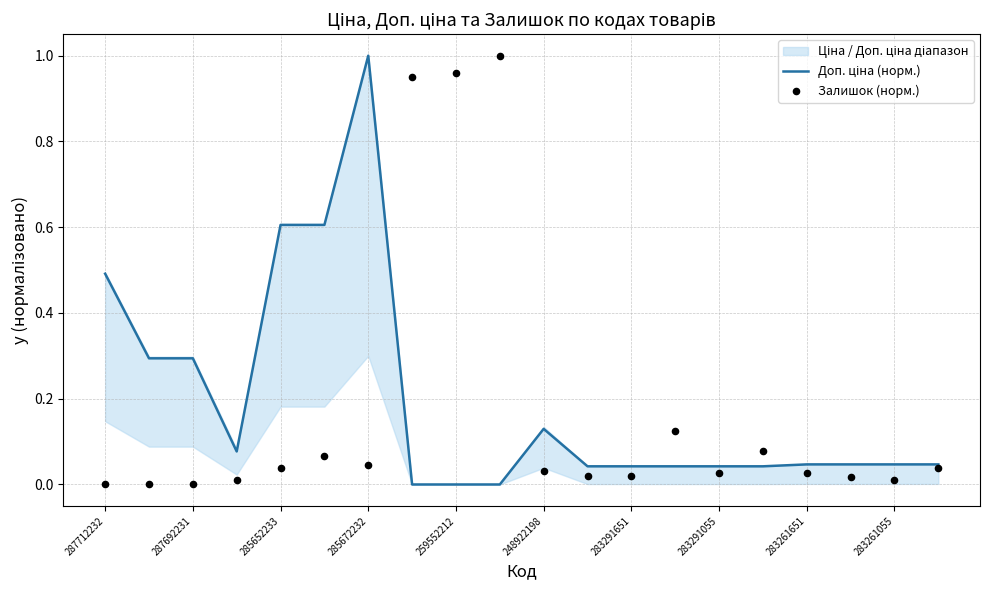

Which series contains the lowest Y value?

Доп. ціна (норм.)